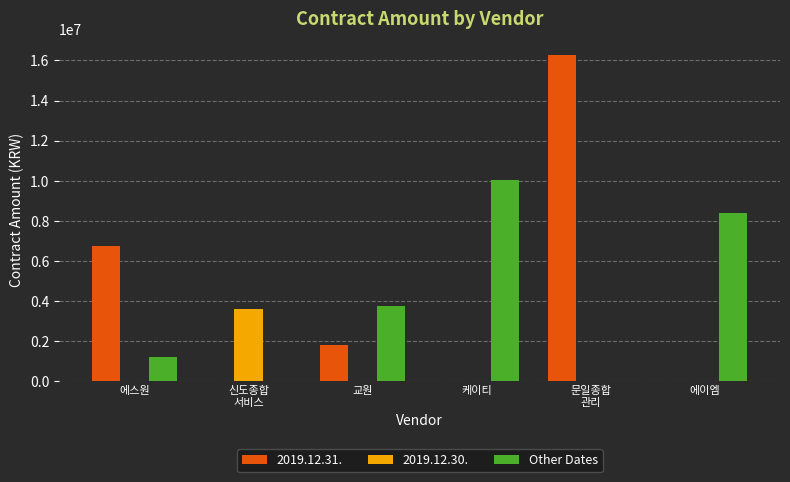

Count the number of categories in the chart.

6